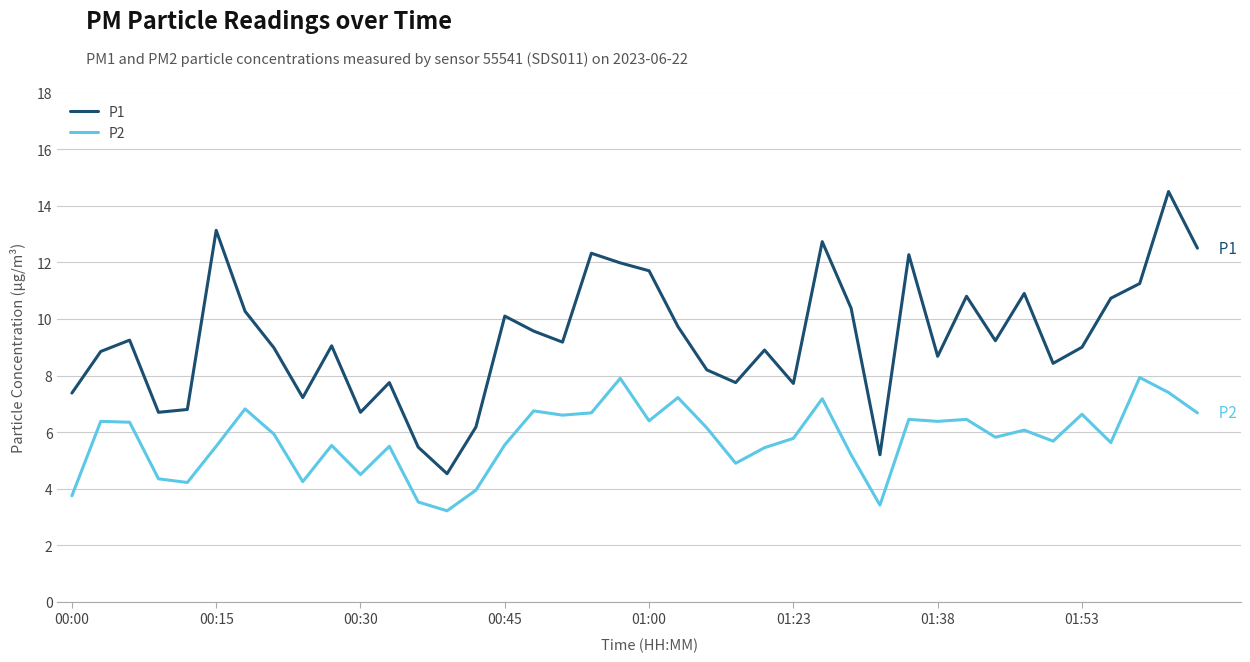

Count the number of categories in the chart.

40